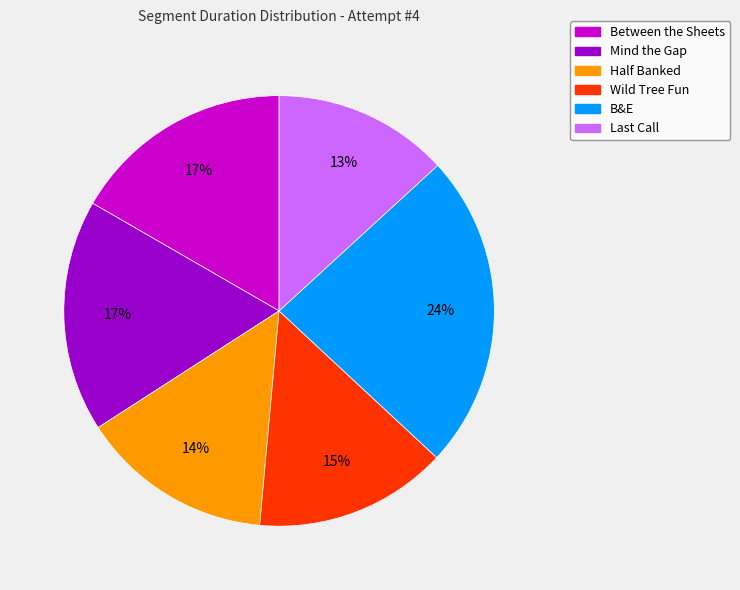

True or false: B&E accounts for 24% of the total.

True